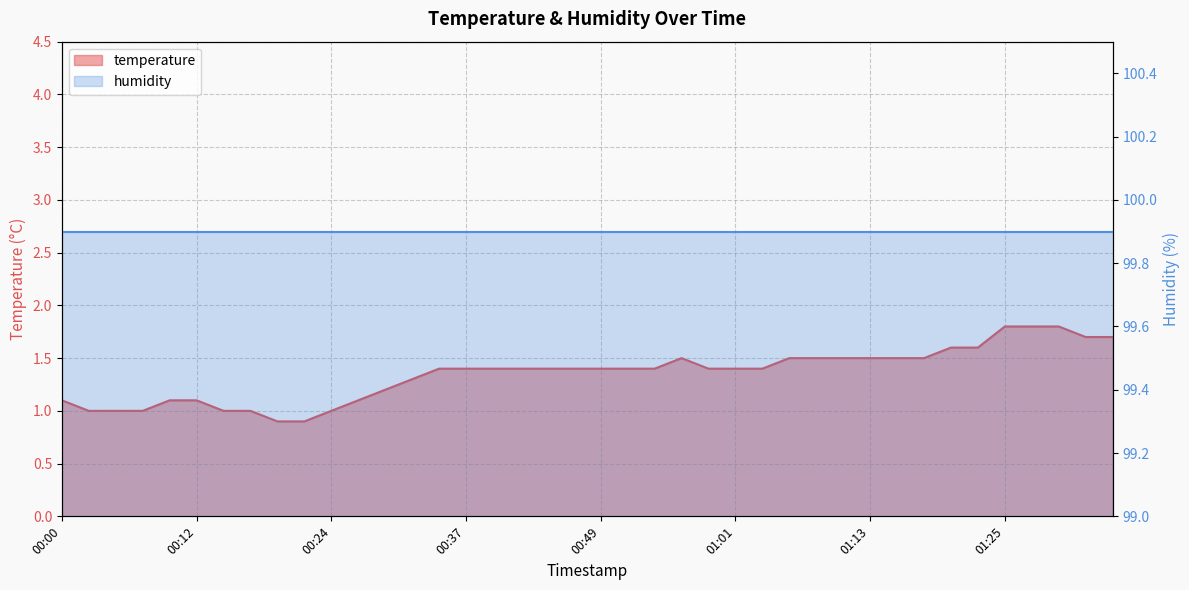

True or false: the data shows 1.6 at 01:20.

True